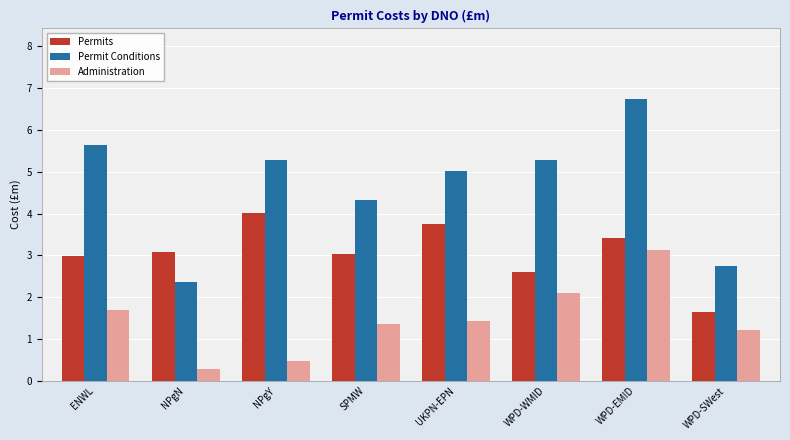

How many bars are there in each group?

3